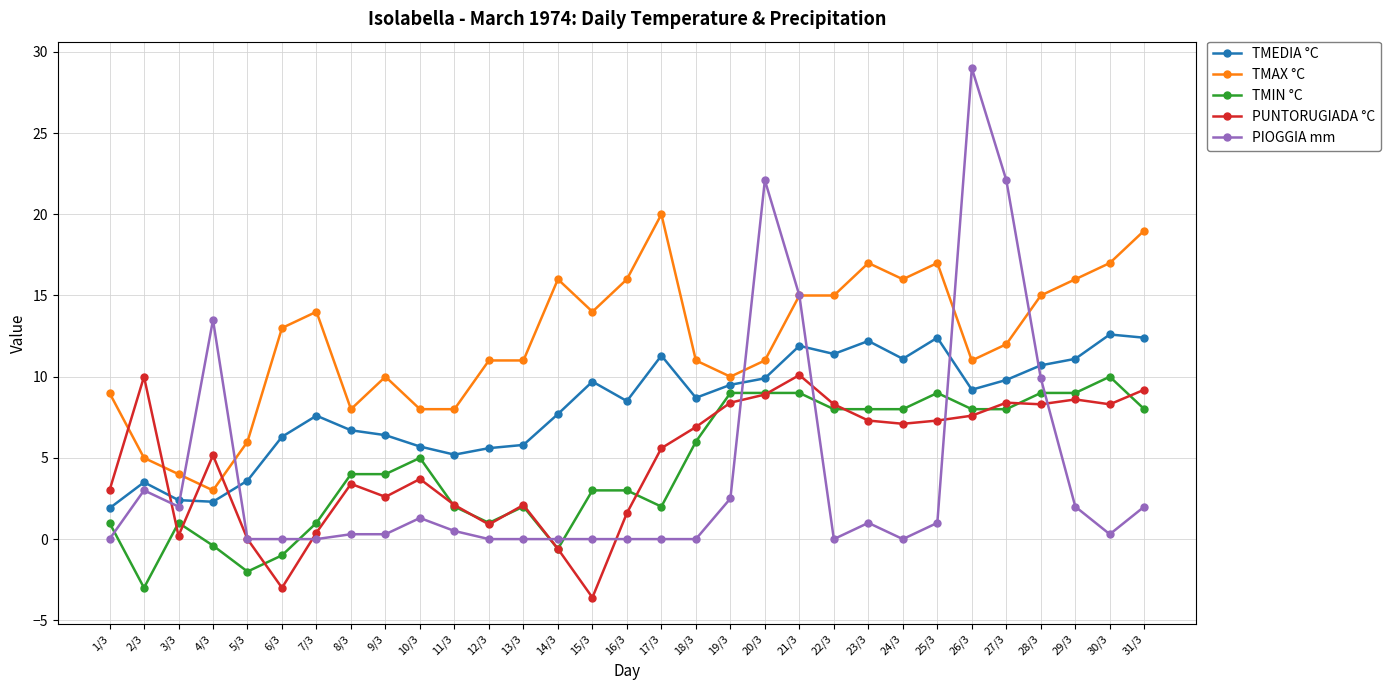

Where does the TMEDIA °C series first go above 8?

15/3